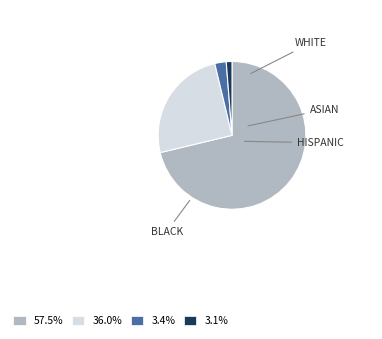

Is there a majority slice in this chart?

Yes